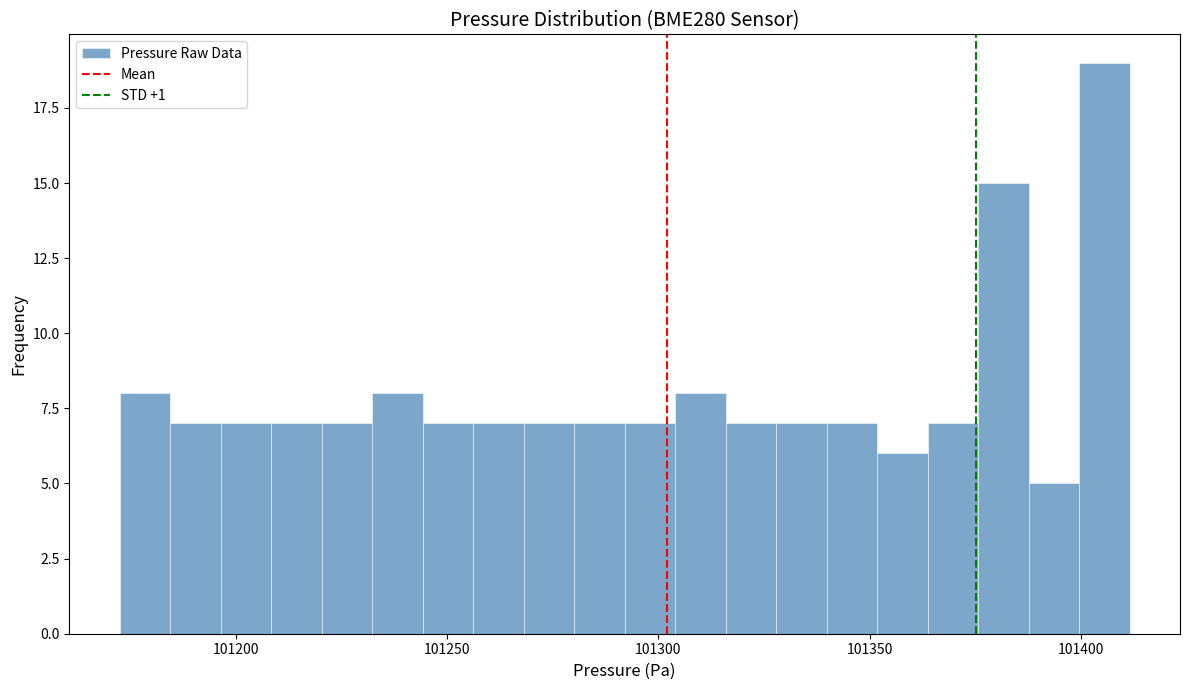

Read against the x-axis, roughly where is the centre of the tallest bar?

101405